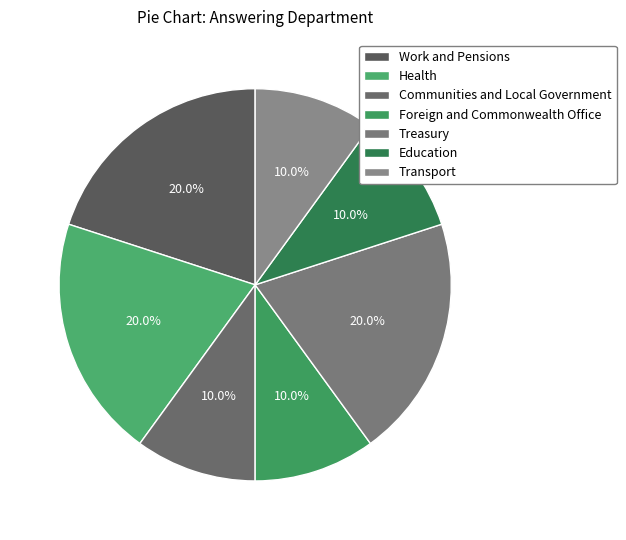

What is the smallest slice in the pie chart?

Communities and Local Government